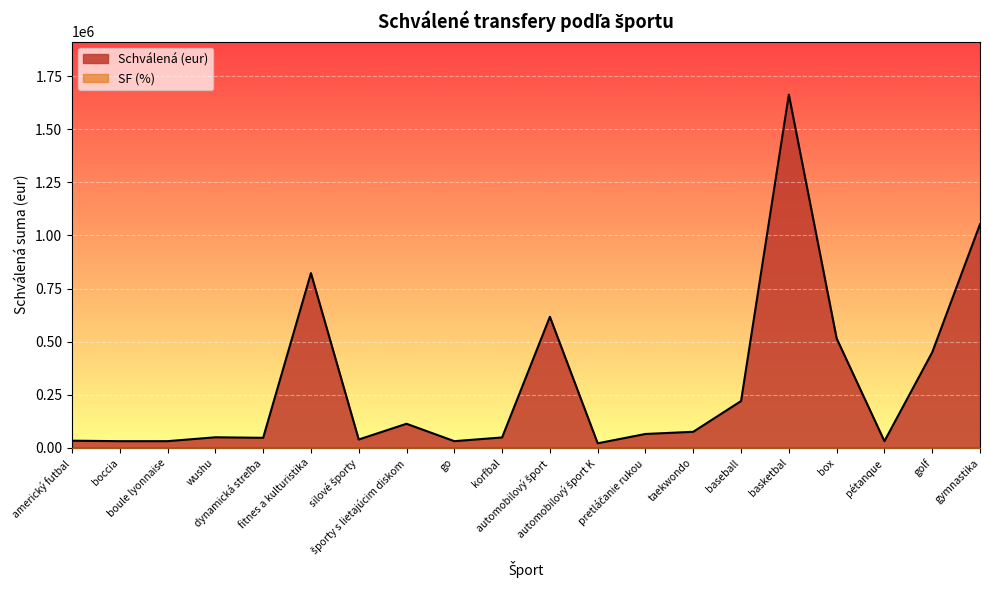

Between automobilový šport K and go, which is larger?

go